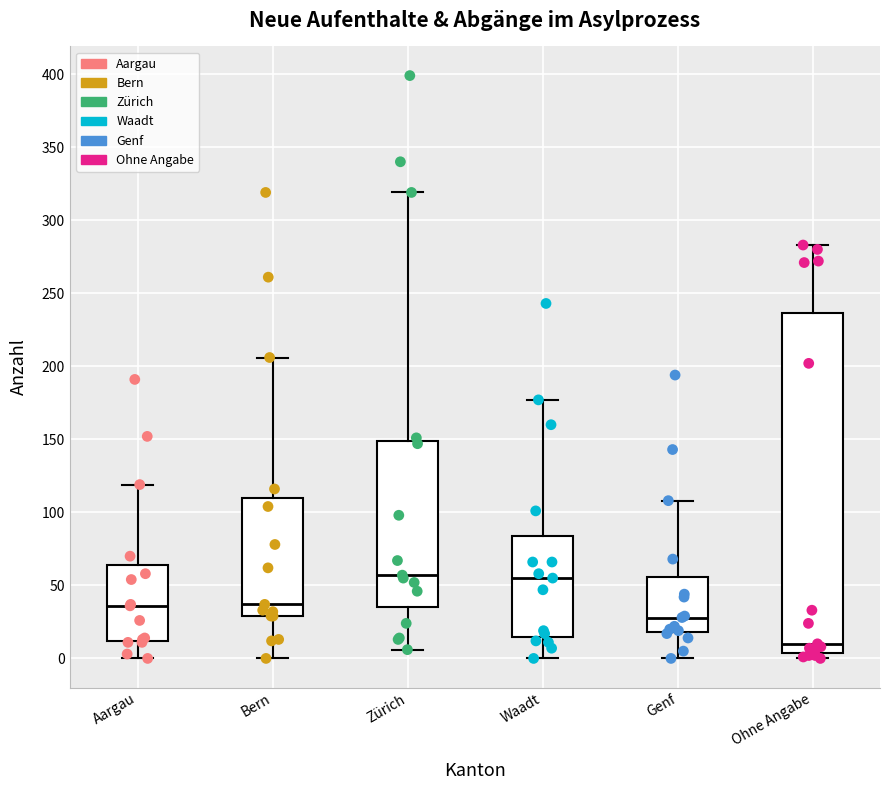

Reading left to right, read every box against the y-axis: the position of its median line, the range the box covers, and the ends of its whiskers. The values are not printed on the chart, so give them approximately, as read against the axis.

Aargau: median 35, box 10 to 65, whiskers 0 to 120
Bern: median 35, box 30 to 110, whiskers 0 to 205
Zürich: median 55, box 35 to 150, whiskers 5 to 320
Waadt: median 55, box 15 to 85, whiskers 0 to 175
Genf: median 30, box 20 to 55, whiskers 0 to 110
Ohne Angabe: median 10, box 5 to 235, whiskers 0 to 285